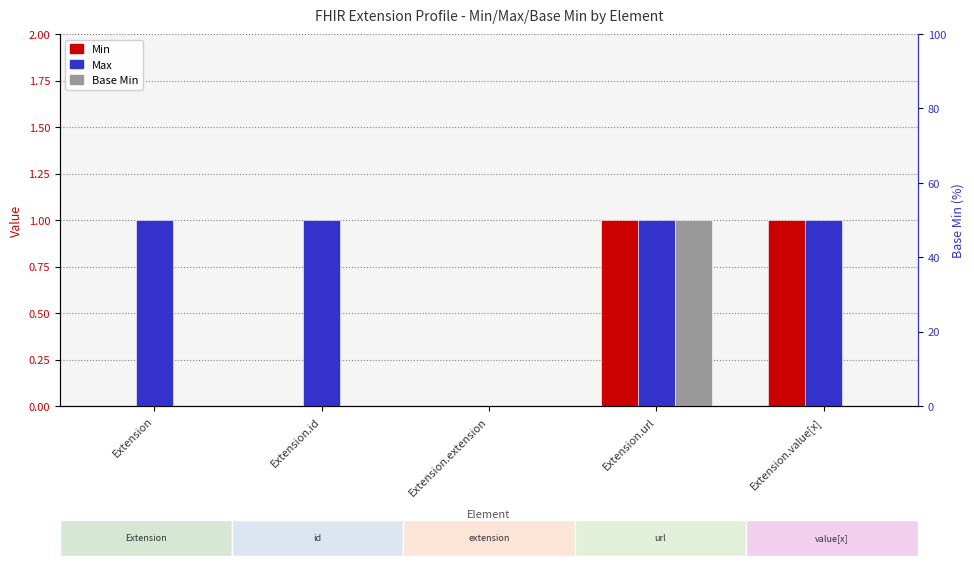

Reading left to right, what are all the values shown in this chart?

Min: Extension=0	Extension.id=0	Extension.extension=0	Extension.url=1	Extension.value[x]=1
Max: Extension=1	Extension.id=1	Extension.extension=0	Extension.url=1	Extension.value[x]=1
Base Min: Extension=0	Extension.id=0	Extension.extension=0	Extension.url=1	Extension.value[x]=0